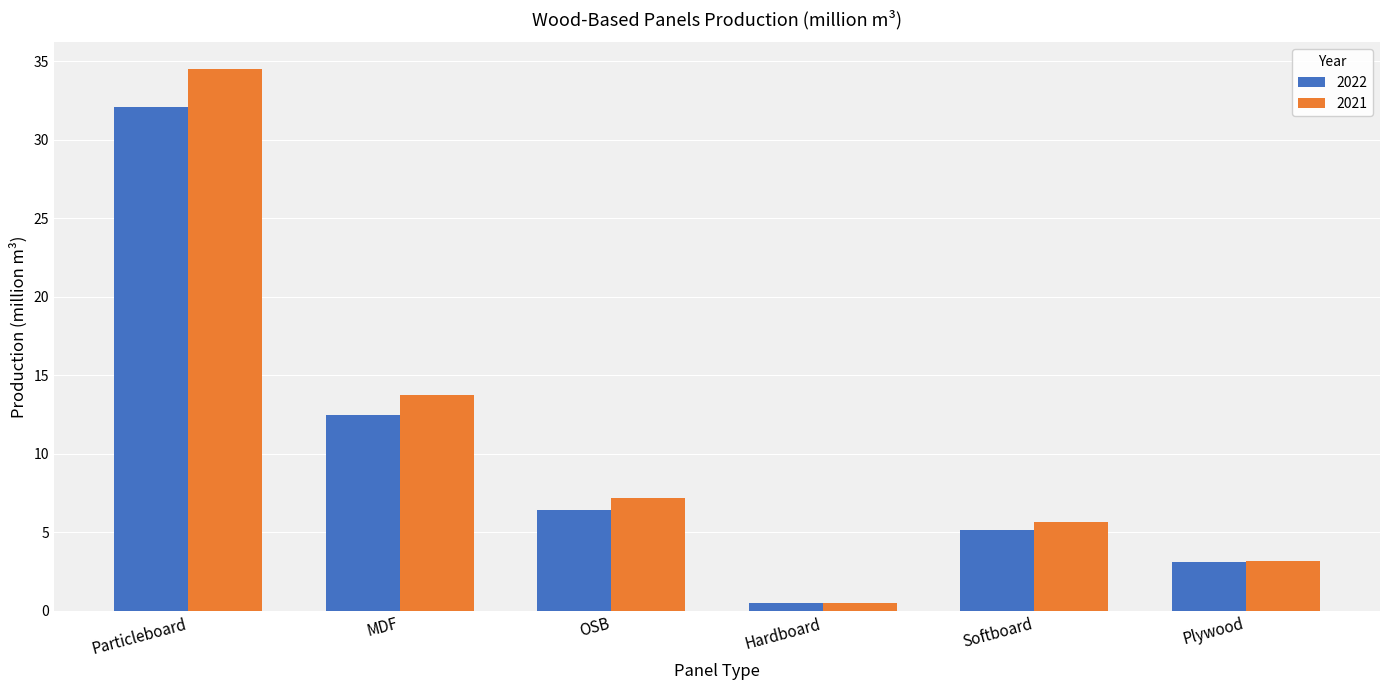

What is the approximate value of 2021 at Plywood?

3.2